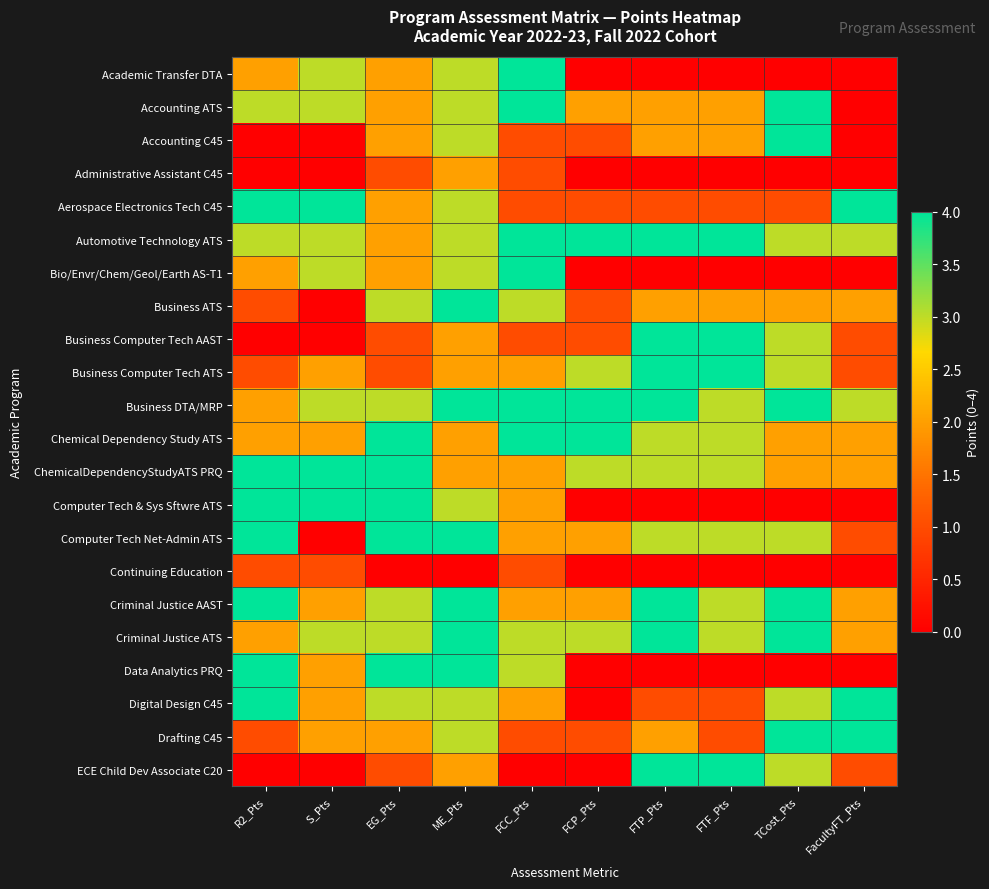

Reading left to right, transcribe all the data shown in this chart.

Academic Transfer DTA: R2_Pts=2	S_Pts=3	EG_Pts=2	ME_Pts=3	FCC_Pts=4	FCP_Pts=0	FTP_Pts=0	FTF_Pts=0	TCost_Pts=0	FacultyFT_Pts=0
Accounting ATS: R2_Pts=3	S_Pts=3	EG_Pts=2	ME_Pts=3	FCC_Pts=4	FCP_Pts=2	FTP_Pts=2	FTF_Pts=2	TCost_Pts=4	FacultyFT_Pts=0
Accounting C45: R2_Pts=0	S_Pts=0	EG_Pts=2	ME_Pts=3	FCC_Pts=1	FCP_Pts=1	FTP_Pts=2	FTF_Pts=2	TCost_Pts=4	FacultyFT_Pts=0
Administrative Assistant C45: R2_Pts=0	S_Pts=0	EG_Pts=1	ME_Pts=2	FCC_Pts=1	FCP_Pts=0	FTP_Pts=0	FTF_Pts=0	TCost_Pts=0	FacultyFT_Pts=0
Aerospace Electronics Tech C45: R2_Pts=4	S_Pts=4	EG_Pts=2	ME_Pts=3	FCC_Pts=1	FCP_Pts=1	FTP_Pts=1	FTF_Pts=1	TCost_Pts=1	FacultyFT_Pts=4
Automotive Technology ATS: R2_Pts=3	S_Pts=3	EG_Pts=2	ME_Pts=3	FCC_Pts=4	FCP_Pts=4	FTP_Pts=4	FTF_Pts=4	TCost_Pts=3	FacultyFT_Pts=3
Bio/Envr/Chem/Geol/Earth AS-T1: R2_Pts=2	S_Pts=3	EG_Pts=2	ME_Pts=3	FCC_Pts=4	FCP_Pts=0	FTP_Pts=0	FTF_Pts=0	TCost_Pts=0	FacultyFT_Pts=0
Business ATS: R2_Pts=1	S_Pts=0	EG_Pts=3	ME_Pts=4	FCC_Pts=3	FCP_Pts=1	FTP_Pts=2	FTF_Pts=2	TCost_Pts=2	FacultyFT_Pts=2
Business Computer Tech AAST: R2_Pts=0	S_Pts=0	EG_Pts=1	ME_Pts=2	FCC_Pts=1	FCP_Pts=1	FTP_Pts=4	FTF_Pts=4	TCost_Pts=3	FacultyFT_Pts=1
Business Computer Tech ATS: R2_Pts=1	S_Pts=2	EG_Pts=1	ME_Pts=2	FCC_Pts=2	FCP_Pts=3	FTP_Pts=4	FTF_Pts=4	TCost_Pts=3	FacultyFT_Pts=1
Business DTA/MRP: R2_Pts=2	S_Pts=3	EG_Pts=3	ME_Pts=4	FCC_Pts=4	FCP_Pts=4	FTP_Pts=4	FTF_Pts=3	TCost_Pts=4	FacultyFT_Pts=3
Chemical Dependency Study ATS: R2_Pts=2	S_Pts=2	EG_Pts=4	ME_Pts=2	FCC_Pts=4	FCP_Pts=4	FTP_Pts=3	FTF_Pts=3	TCost_Pts=2	FacultyFT_Pts=2
ChemicalDependencyStudyATS PRQ: R2_Pts=4	S_Pts=4	EG_Pts=4	ME_Pts=2	FCC_Pts=2	FCP_Pts=3	FTP_Pts=3	FTF_Pts=3	TCost_Pts=2	FacultyFT_Pts=2
Computer Tech & Sys Sftwre ATS: R2_Pts=4	S_Pts=4	EG_Pts=4	ME_Pts=3	FCC_Pts=2	FCP_Pts=0	FTP_Pts=0	FTF_Pts=0	TCost_Pts=0	FacultyFT_Pts=0
Computer Tech Net-Admin ATS: R2_Pts=4	S_Pts=0	EG_Pts=4	ME_Pts=4	FCC_Pts=2	FCP_Pts=2	FTP_Pts=3	FTF_Pts=3	TCost_Pts=3	FacultyFT_Pts=1
Continuing Education: R2_Pts=1	S_Pts=1	EG_Pts=0	ME_Pts=0	FCC_Pts=1	FCP_Pts=0	FTP_Pts=0	FTF_Pts=0	TCost_Pts=0	FacultyFT_Pts=0
Criminal Justice AAST: R2_Pts=4	S_Pts=2	EG_Pts=3	ME_Pts=4	FCC_Pts=2	FCP_Pts=2	FTP_Pts=4	FTF_Pts=3	TCost_Pts=4	FacultyFT_Pts=2
Criminal Justice ATS: R2_Pts=2	S_Pts=3	EG_Pts=3	ME_Pts=4	FCC_Pts=3	FCP_Pts=3	FTP_Pts=4	FTF_Pts=3	TCost_Pts=4	FacultyFT_Pts=2
Data Analytics PRQ: R2_Pts=4	S_Pts=2	EG_Pts=4	ME_Pts=4	FCC_Pts=3	FCP_Pts=0	FTP_Pts=0	FTF_Pts=0	TCost_Pts=0	FacultyFT_Pts=0
Digital Design C45: R2_Pts=4	S_Pts=2	EG_Pts=3	ME_Pts=3	FCC_Pts=2	FCP_Pts=0	FTP_Pts=1	FTF_Pts=1	TCost_Pts=3	FacultyFT_Pts=4
Drafting C45: R2_Pts=1	S_Pts=2	EG_Pts=2	ME_Pts=3	FCC_Pts=1	FCP_Pts=1	FTP_Pts=2	FTF_Pts=1	TCost_Pts=4	FacultyFT_Pts=4
ECE Child Dev Associate C20: R2_Pts=0	S_Pts=0	EG_Pts=1	ME_Pts=2	FCC_Pts=0	FCP_Pts=0	FTP_Pts=4	FTF_Pts=4	TCost_Pts=3	FacultyFT_Pts=1